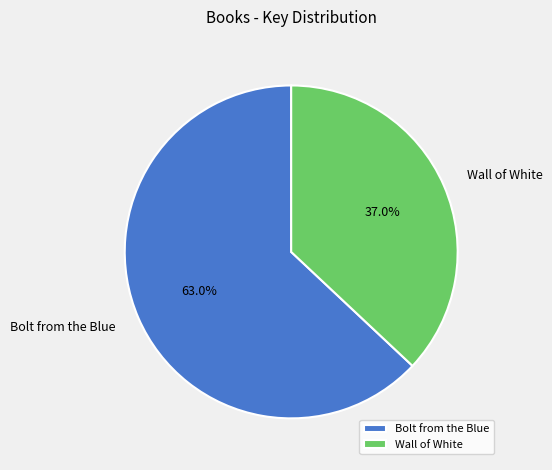

Which has a higher value, Wall of White or Bolt from the Blue?

Bolt from the Blue